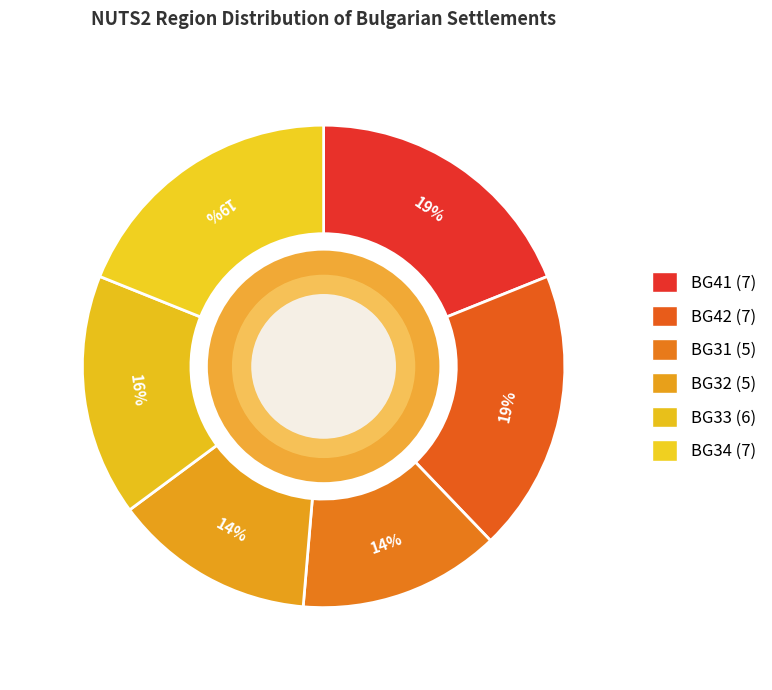

Count the number of slices in the pie.

6